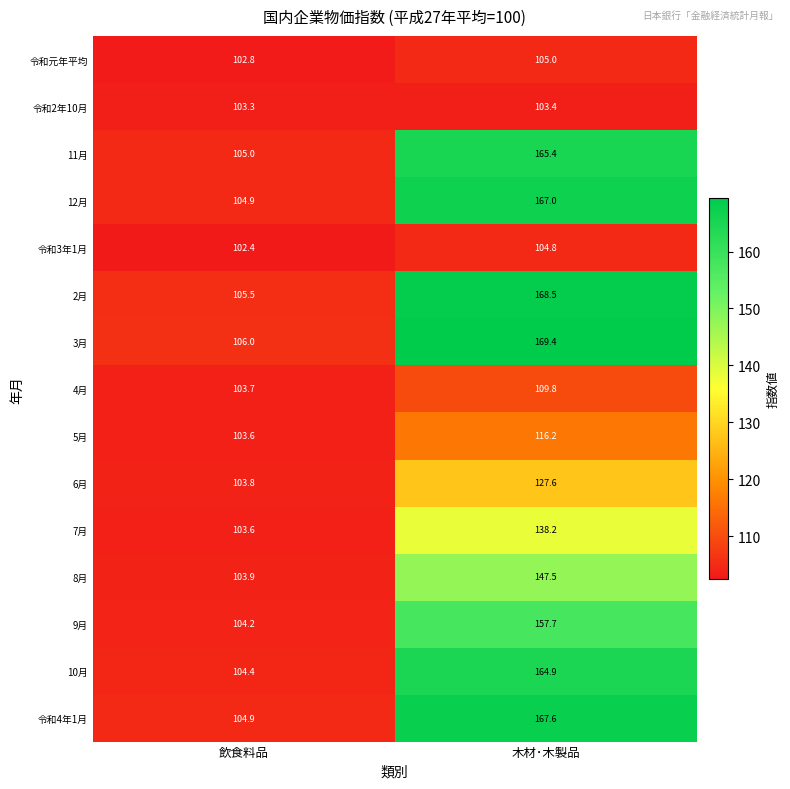

How many categories are shown in the chart?

2